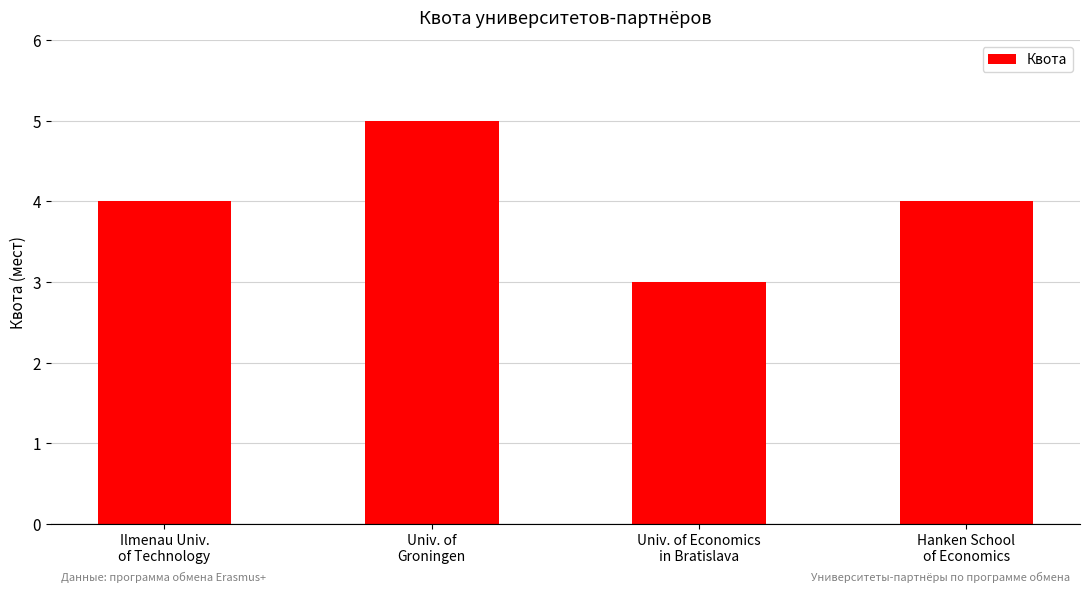

What is the greatest value displayed?

5